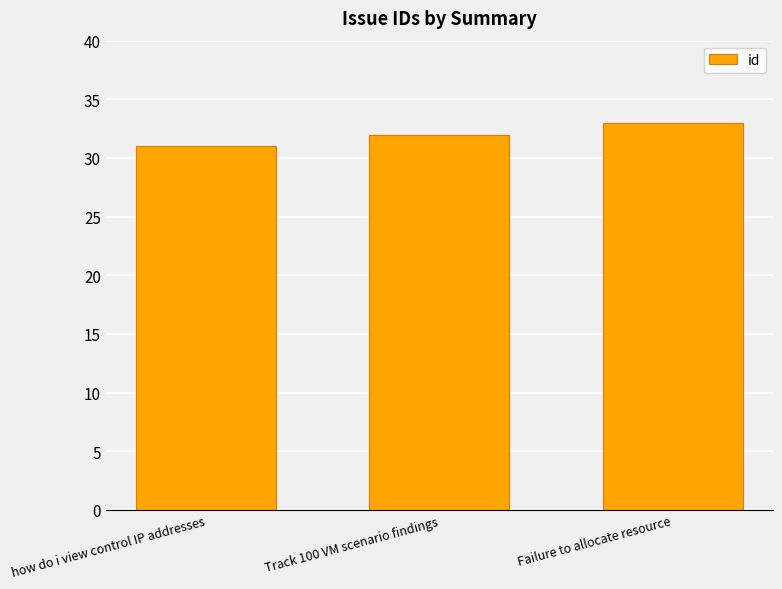

Reading right to left, list all the values displayed in this chart.

33	32	31